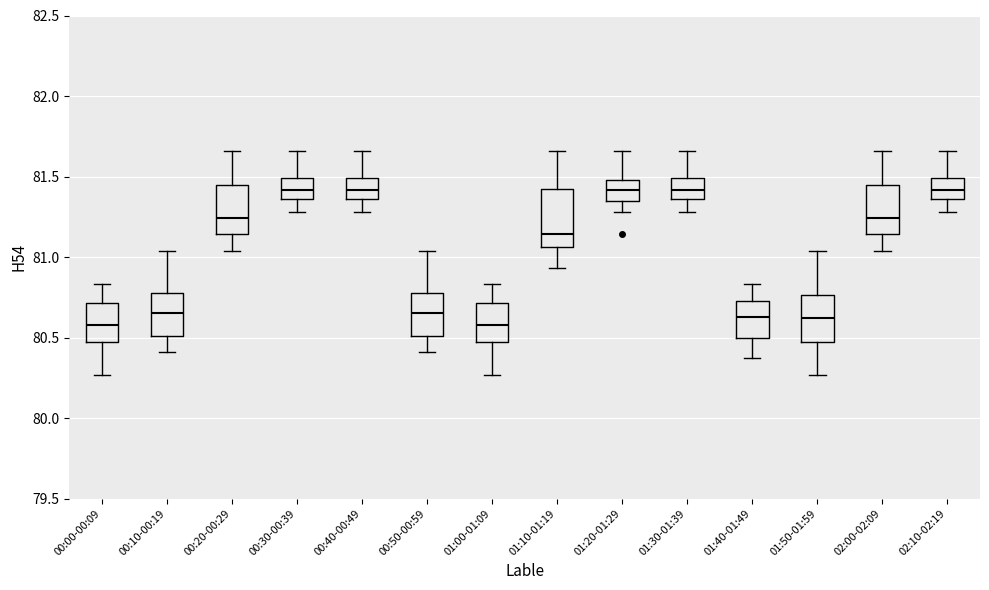

Reading left to right, transcribe this box plot: for each box, give where its median line is, the range the box spans, and where its two whiskers end, as read against the y-axis. The values are not printed on the chart, so give them approximately, as read against the axis.

00:00-00:09: median 80.60, box 80.45 to 80.70, whiskers 80.25 to 80.85
00:10-00:19: median 80.65, box 80.50 to 80.80, whiskers 80.40 to 81.05
00:20-00:29: median 81.25, box 81.15 to 81.45, whiskers 81.05 to 81.65
00:30-00:39: median 81.40, box 81.35 to 81.50, whiskers 81.30 to 81.65
00:40-00:49: median 81.40, box 81.35 to 81.50, whiskers 81.30 to 81.65
00:50-00:59: median 80.65, box 80.50 to 80.80, whiskers 80.40 to 81.05
01:00-01:09: median 80.60, box 80.45 to 80.70, whiskers 80.25 to 80.85
01:10-01:19: median 81.15, box 81.05 to 81.45, whiskers 80.95 to 81.65
01:20-01:29: median 81.40, box 81.35 to 81.50, whiskers 81.30 to 81.65
01:30-01:39: median 81.40, box 81.35 to 81.50, whiskers 81.30 to 81.65
01:40-01:49: median 80.65, box 80.50 to 80.75, whiskers 80.35 to 80.85
01:50-01:59: median 80.60, box 80.45 to 80.75, whiskers 80.25 to 81.05
02:00-02:09: median 81.25, box 81.15 to 81.45, whiskers 81.05 to 81.65
02:10-02:19: median 81.40, box 81.35 to 81.50, whiskers 81.30 to 81.65